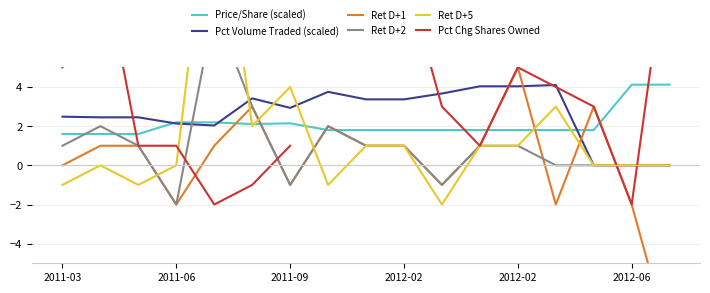

True or false: Pct Chg Shares Owned and Pct Volume Traded (scaled) intersect in this chart.

True